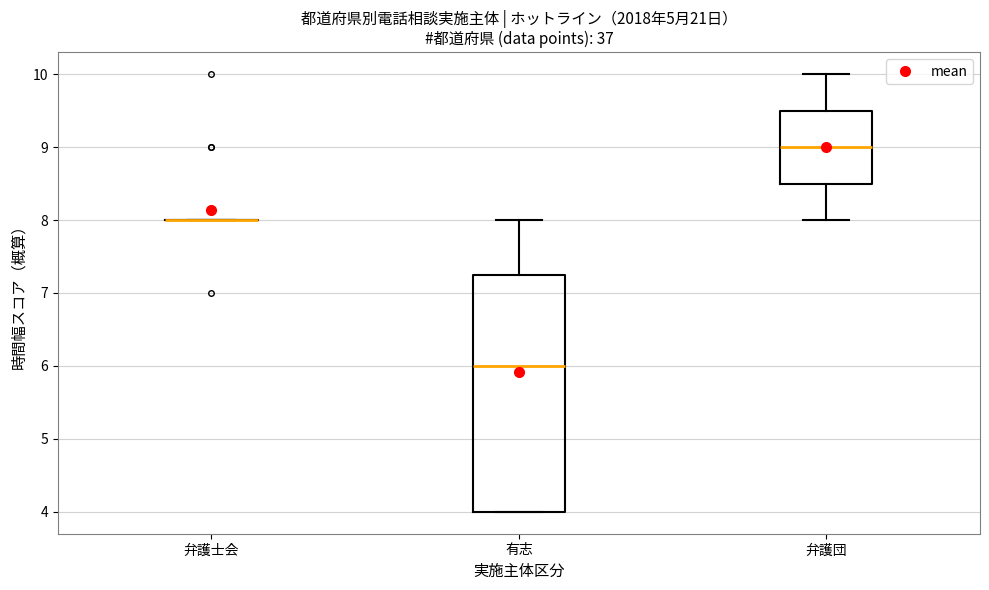

Reading left to right, read every box against the y-axis: the position of its median line, the range the box covers, and the ends of its whiskers. The values are not printed on the chart, so give them approximately, as read against the axis.

弁護士会: box collapsed to a line at 8.0, whiskers 8.0 to 8.0
有志: median 6.0, box 4.0 to 7.3, whiskers 4.0 to 8.0
弁護団: median 9.0, box 8.5 to 9.5, whiskers 8.0 to 10.0